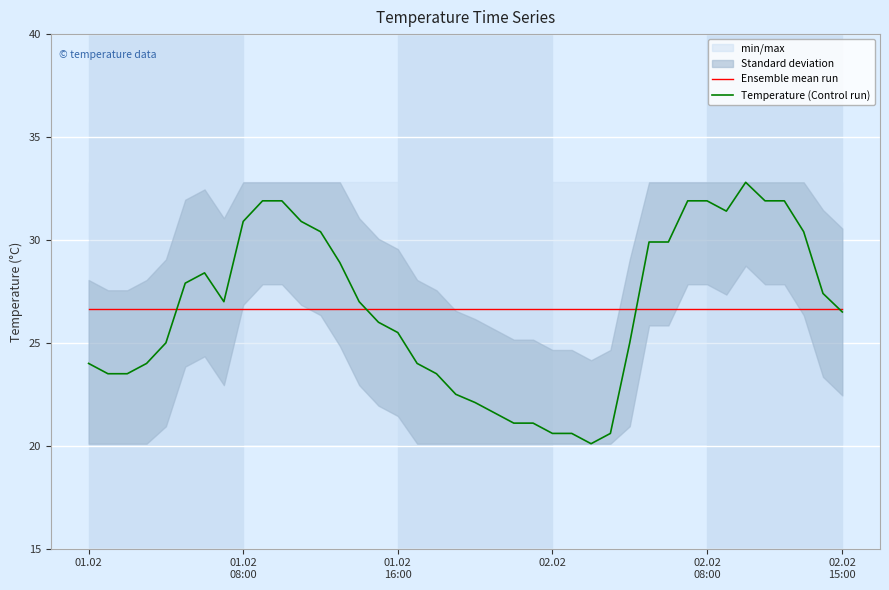

At which category is the sum across all series the highest?

34